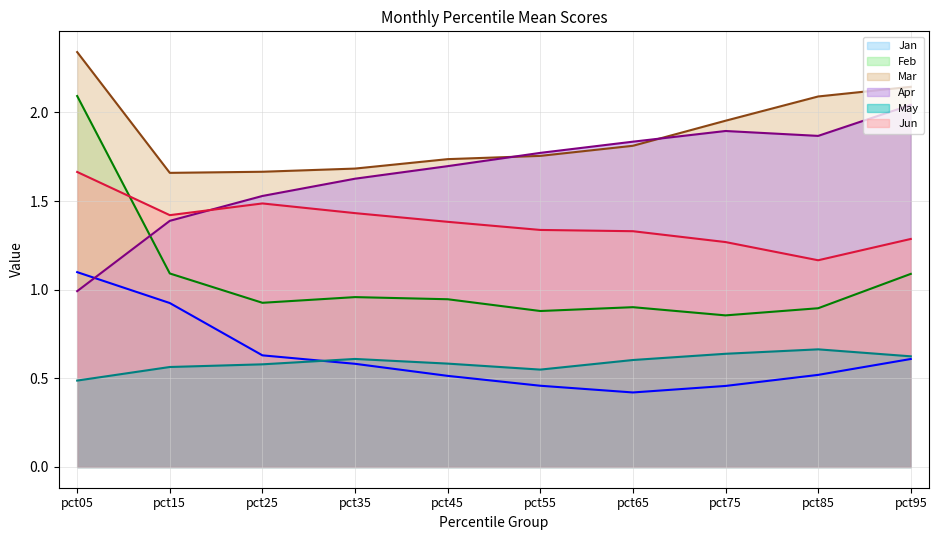

What is the sum of all Mar values?

18.8